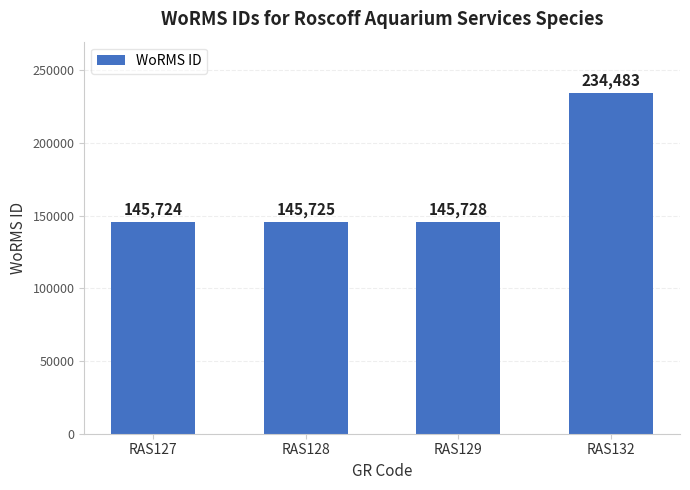

How many series are shown in this chart?

1